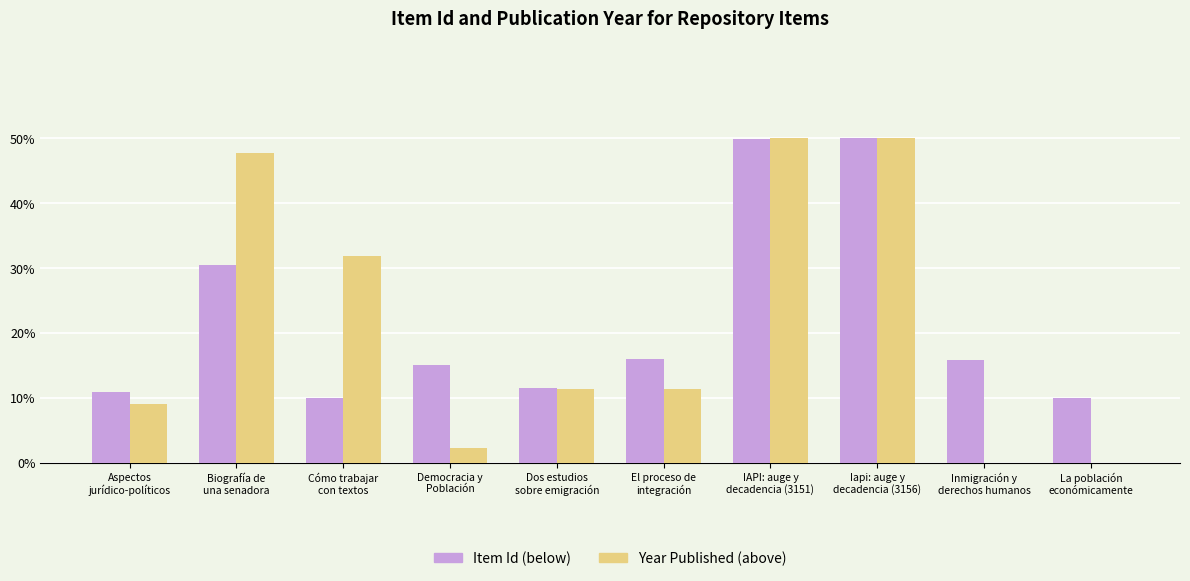

How many data points does each series have?

10